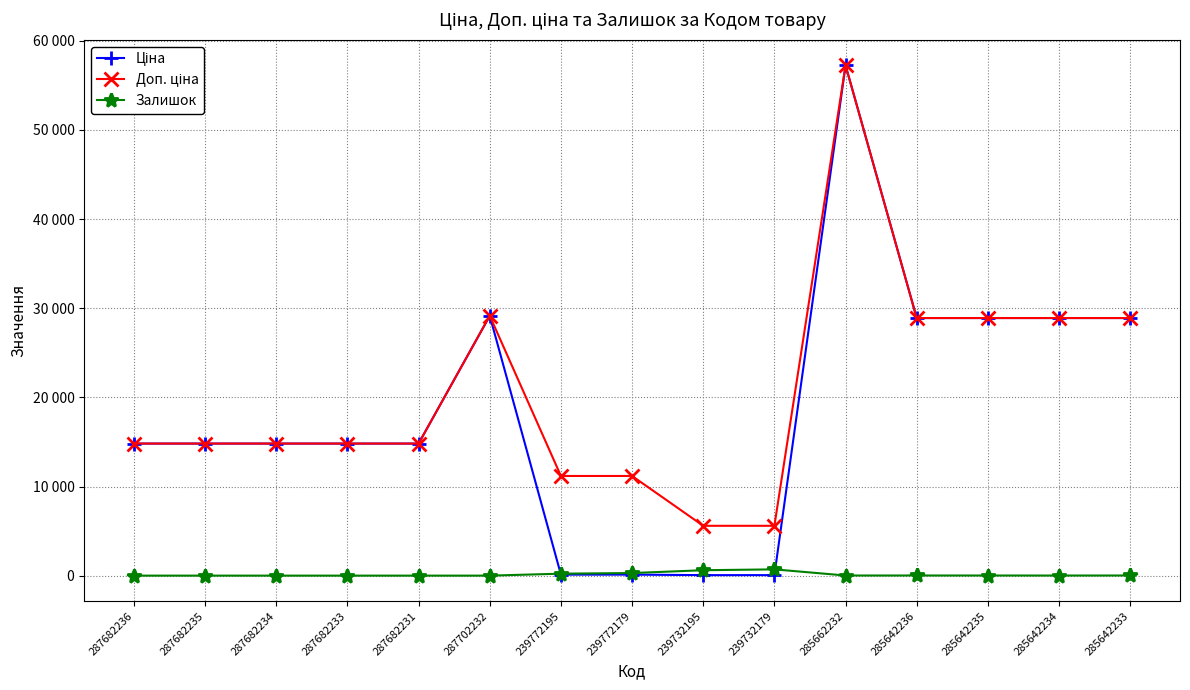

Does the chart have visible grid lines?

Yes